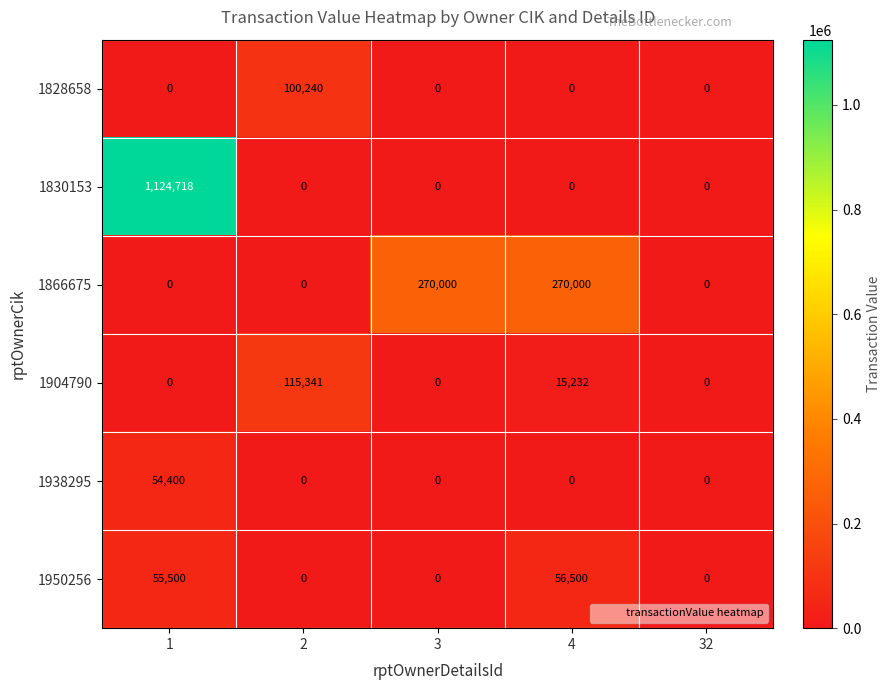

What is the difference between the highest and lowest values at 4?

270000